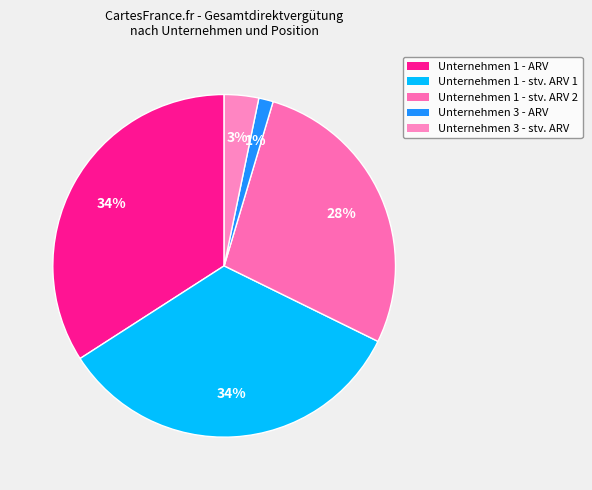

Is it true that Unternehmen 1 - stv. ARV 2 is 28% of the pie?

True